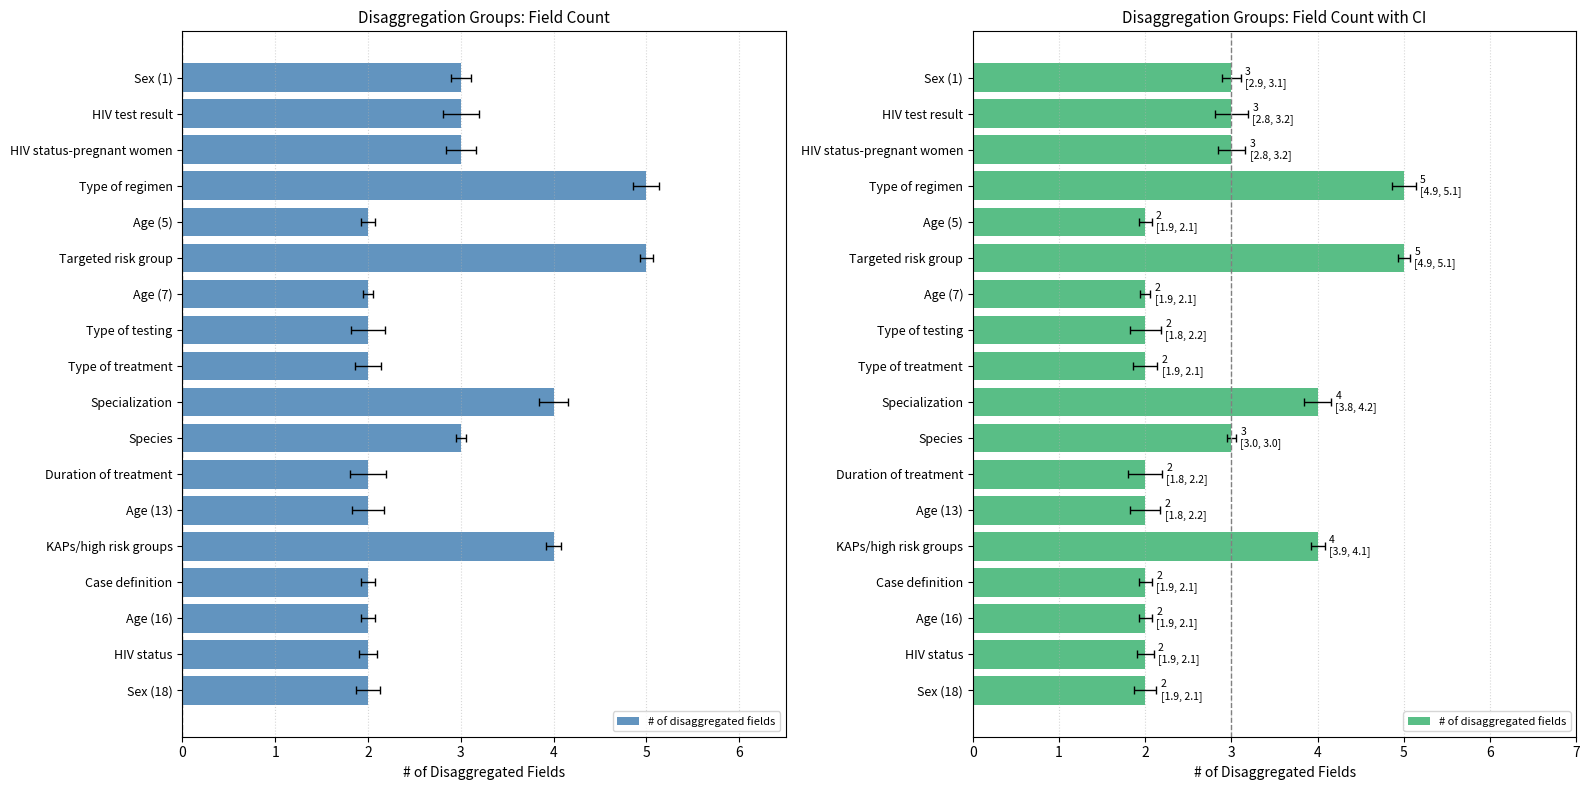

What is the sum of all values?

50